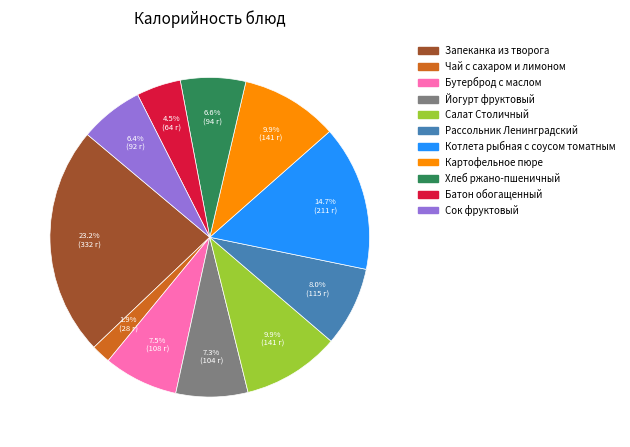

Does Картофельное пюре account for over 50% of the chart?

No